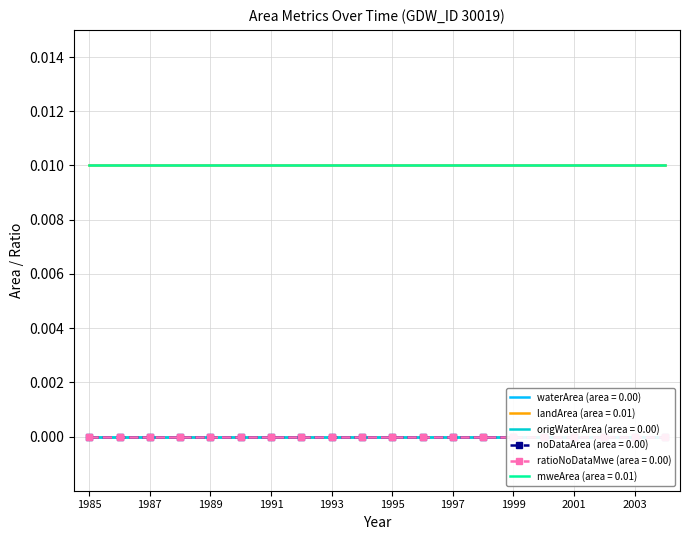

True or false: noDataArea and waterArea cross at least once.

False